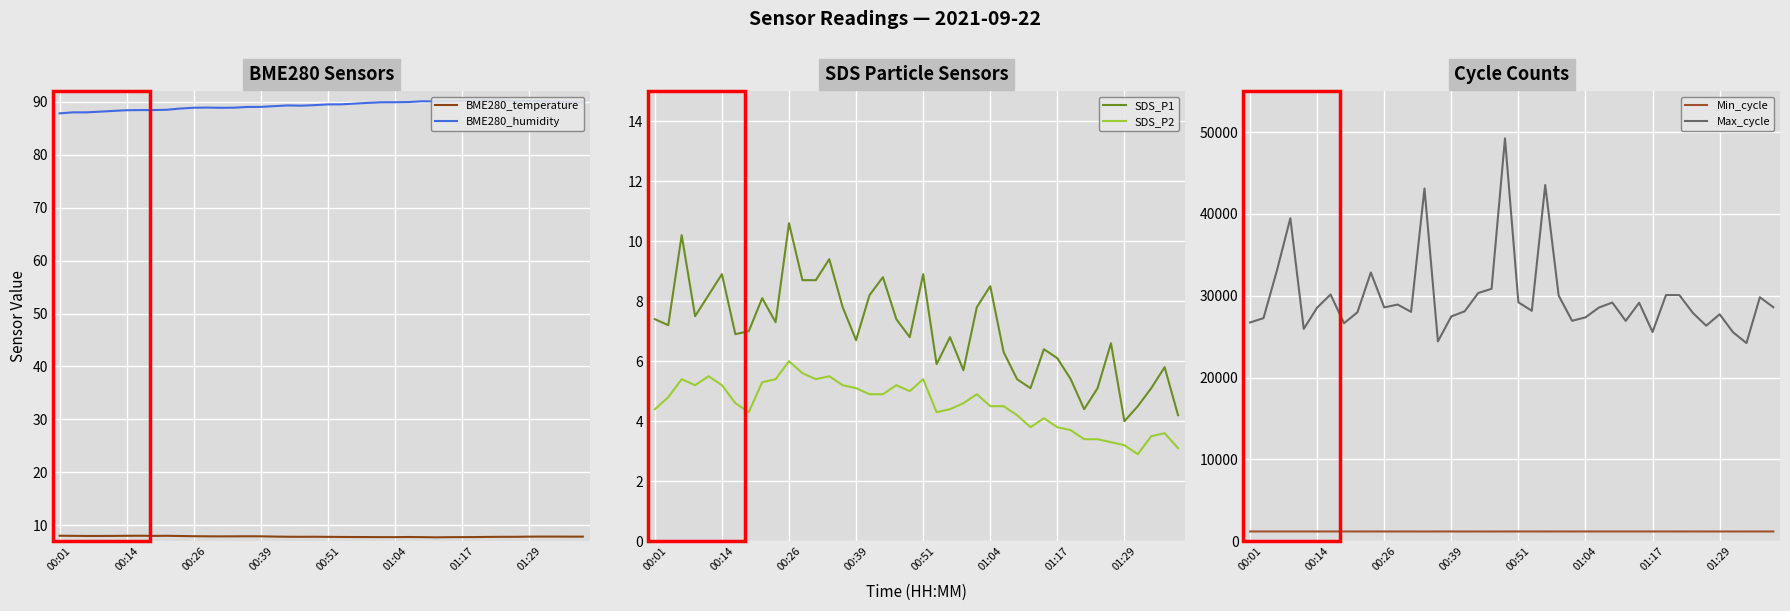

True or false: SDS_P1 has more than 2 points higher than both neighbors.

True